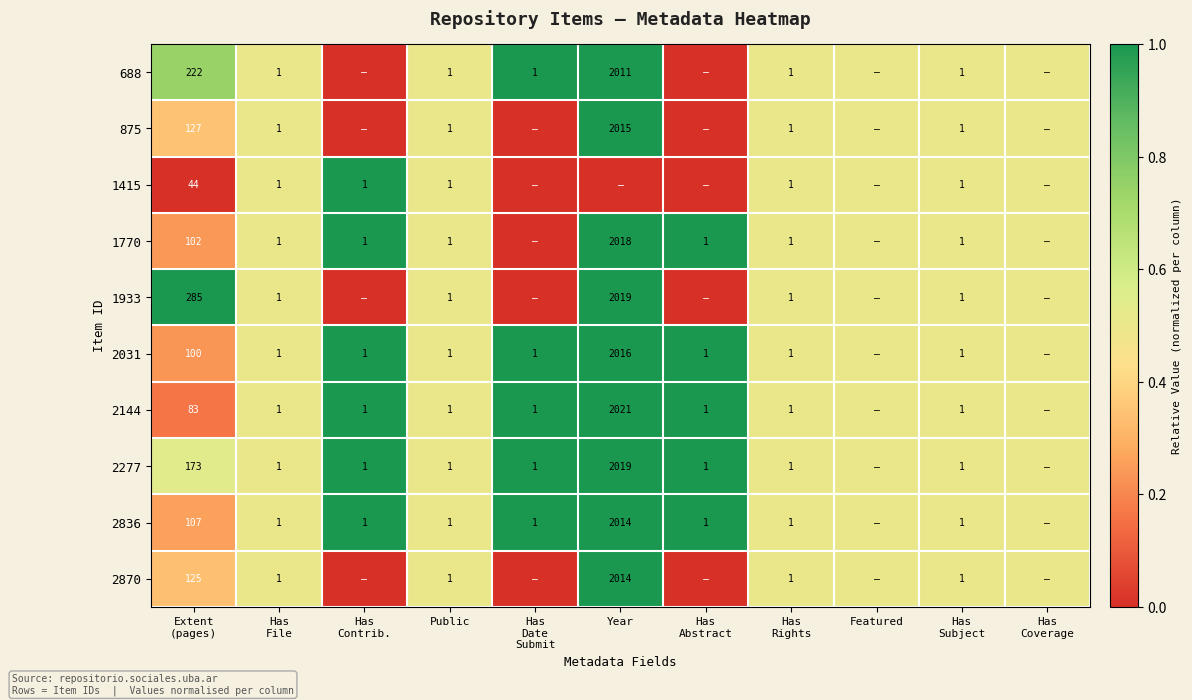

The 1770 series shows 0.5 at Public. True or false?

True